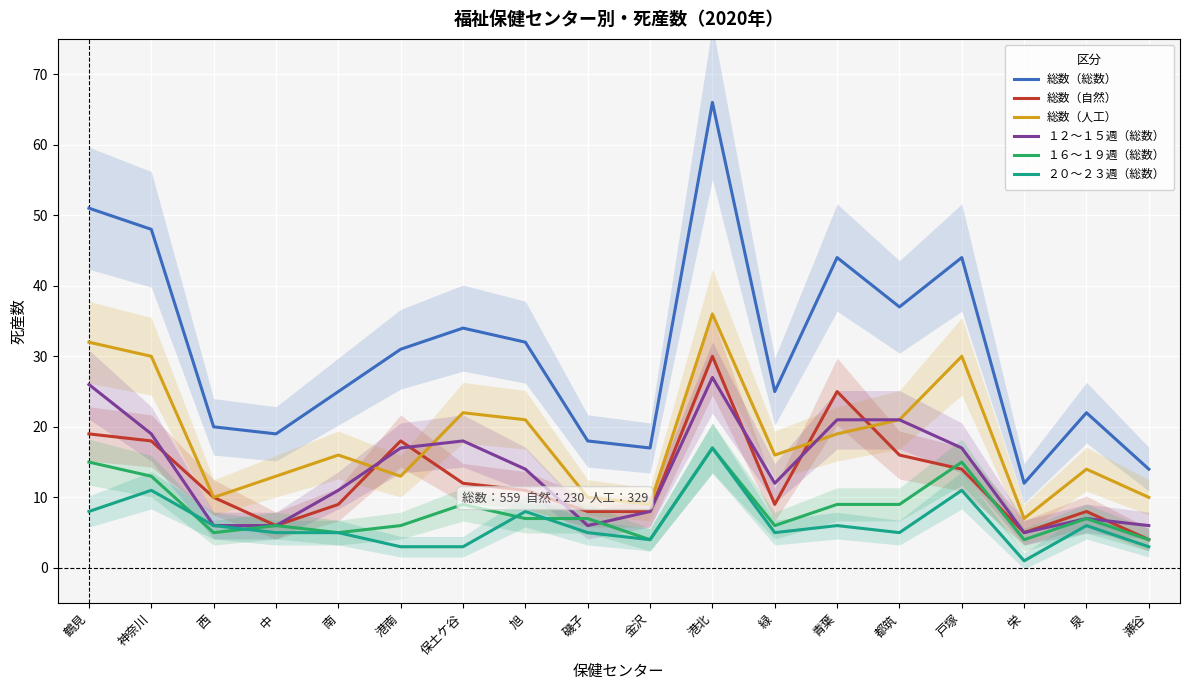

The value of ２０〜２３週（総数） at 栄 is 1. True or false?

True